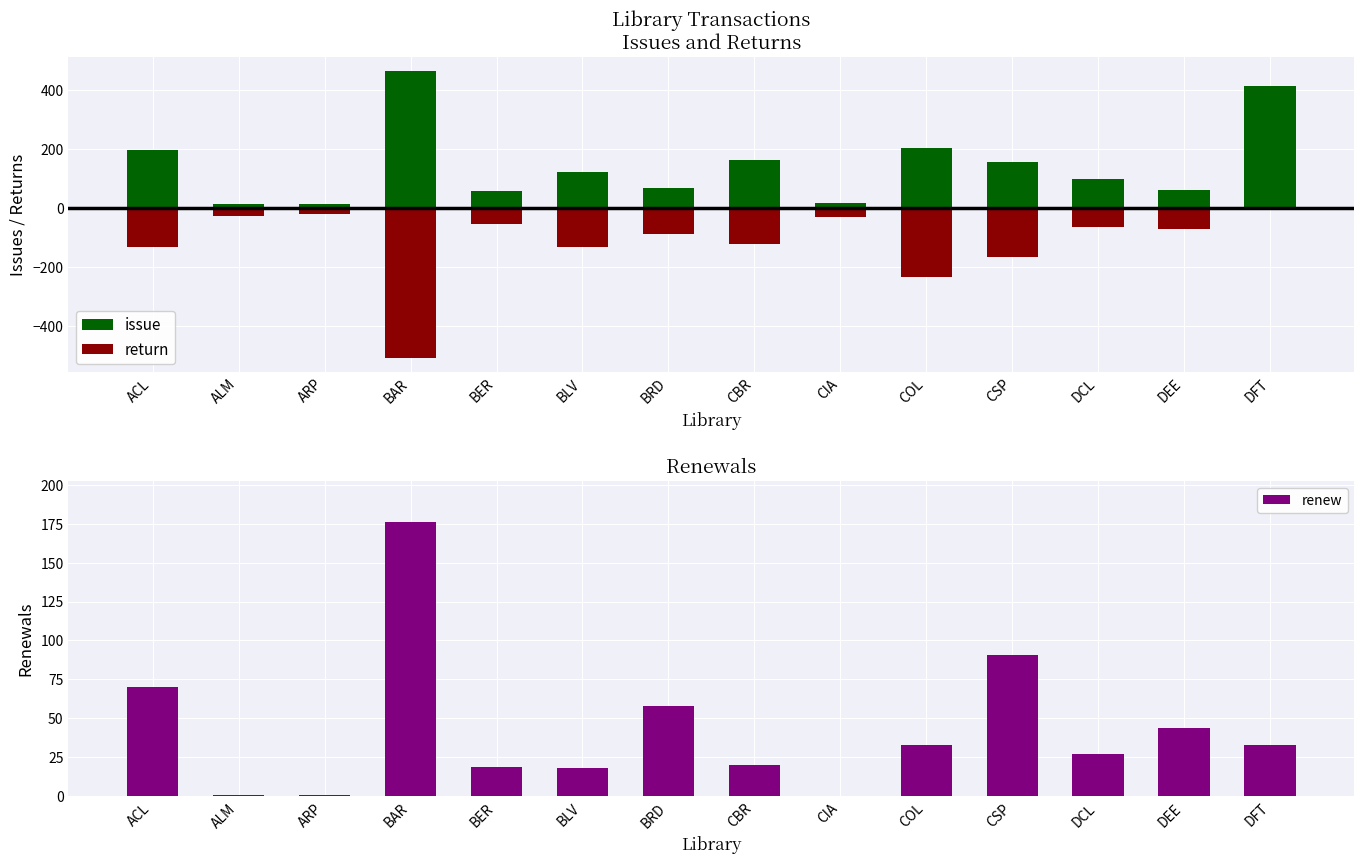

How many data points in return are above -72?

6